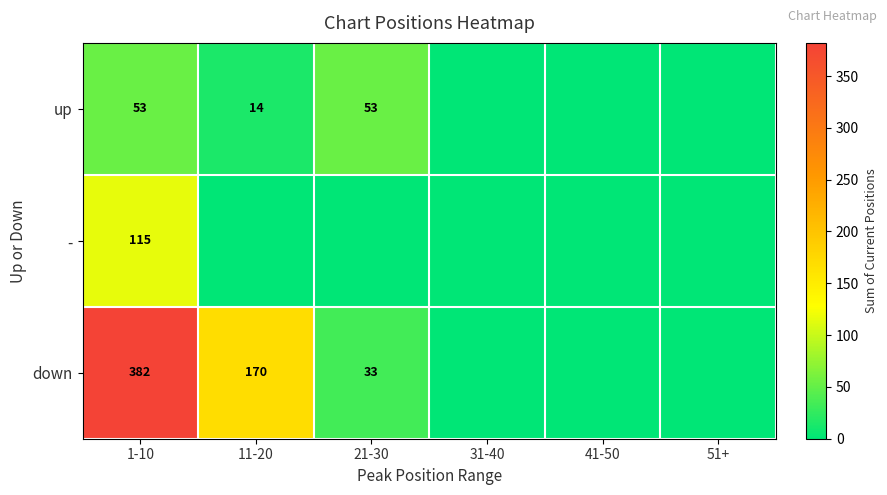

The up series shows 53 at 1-10. True or false?

True